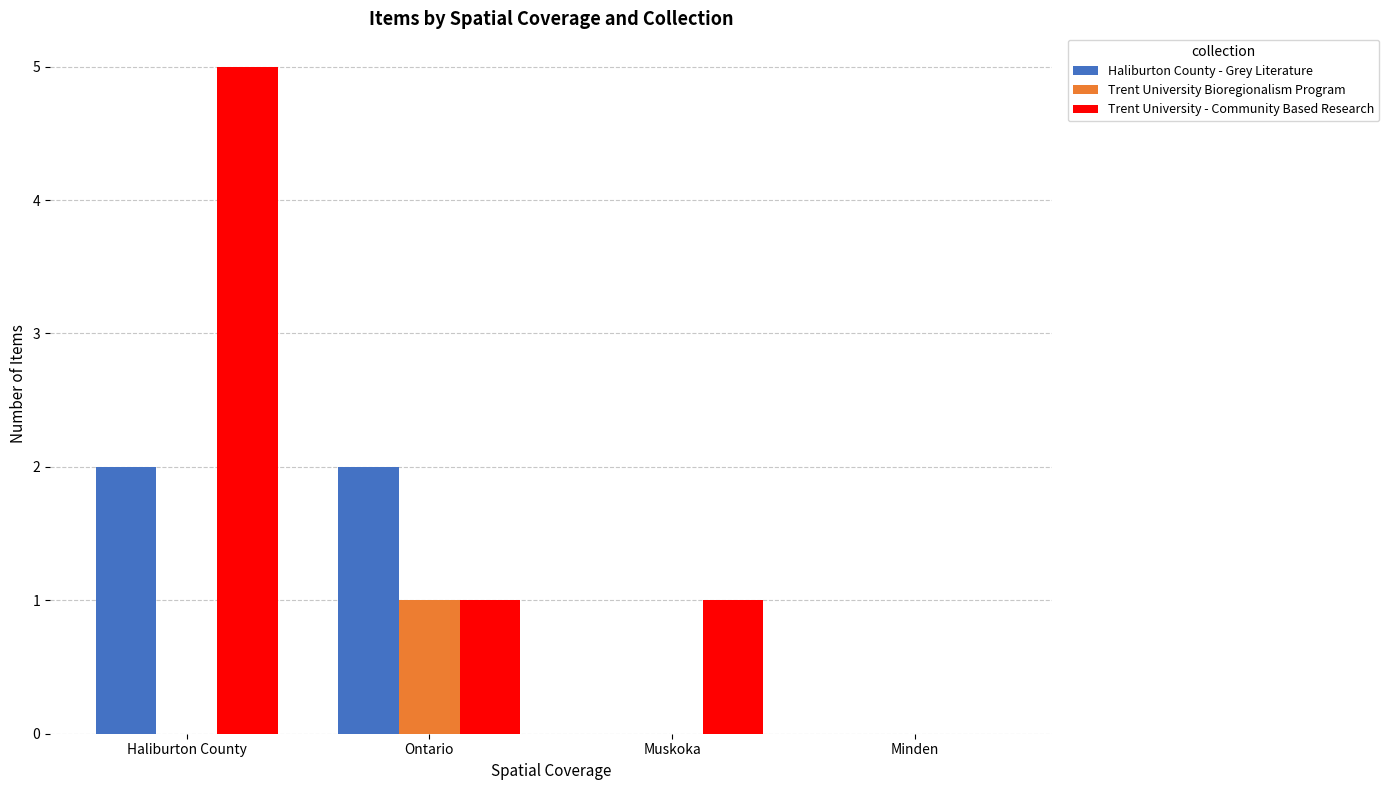

Between Haliburton County and Minden, which series saw the biggest shift?

Trent University - Community Based Research